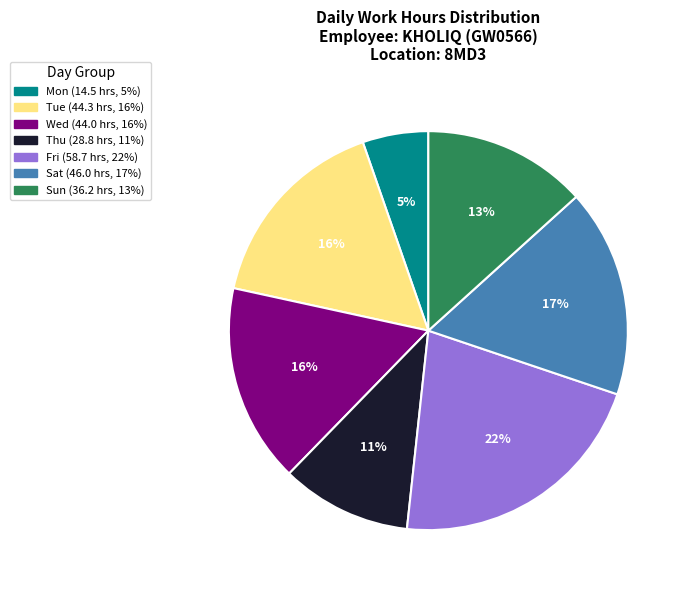

Does any single category account for the majority?

No